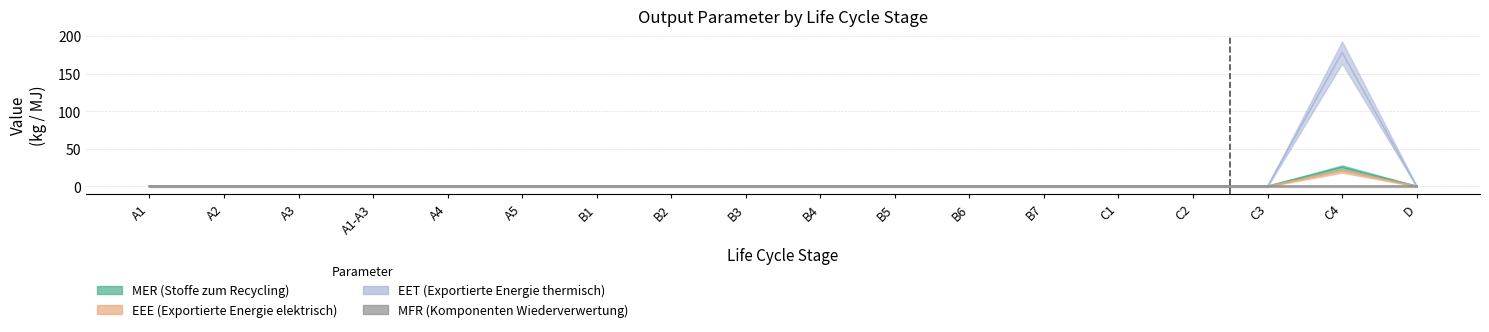

Rank the categories by MER (Stoffe zum Recycling) value from lowest to highest.

A1, A2, A3, A1-A3, A4, A5, B1, B2, B3, B4, B5, B6, B7, C1, C2, C3, D, C4